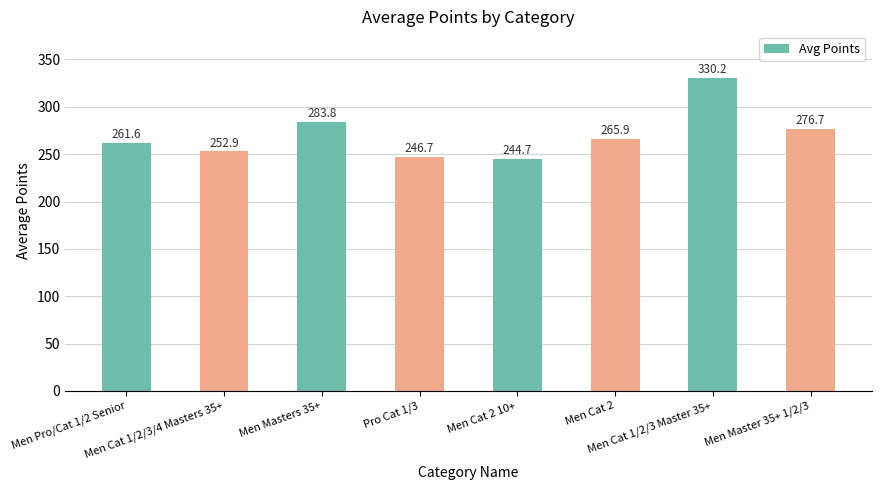

The chart shows a value of 374.1 at Men Cat 2 10+. True or false?

False